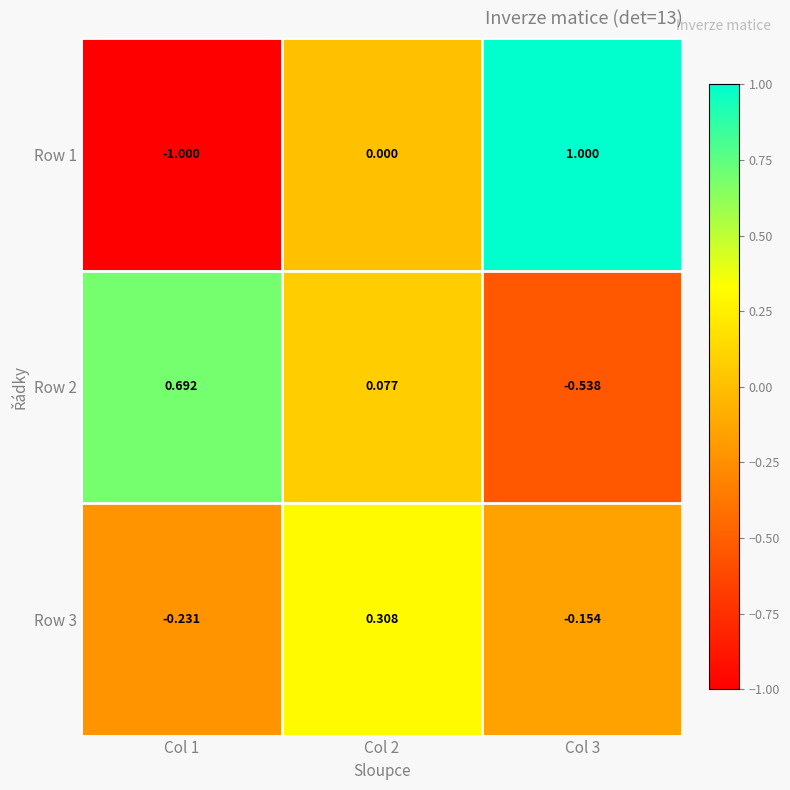

List the series in order of their peak value, highest first.

Row 1, Row 2, Row 3